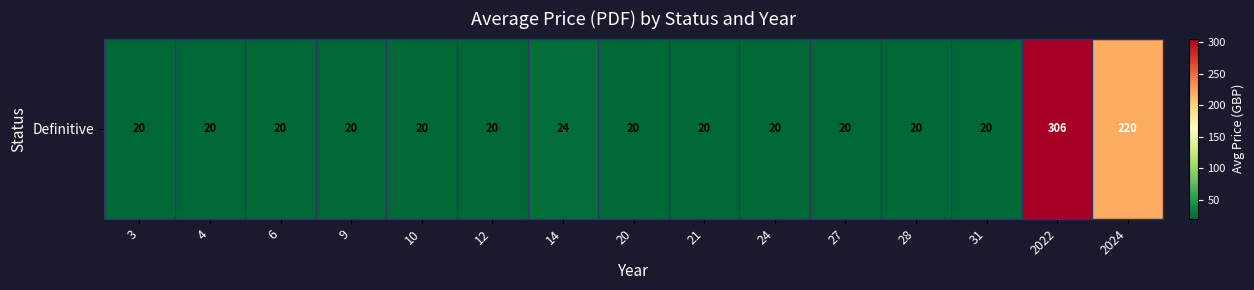

Rank the categories by value from highest to lowest.

2022, 2024, 14, 3, 4, 6, 9, 10, 12, 20, 21, 24, 27, 28, 31